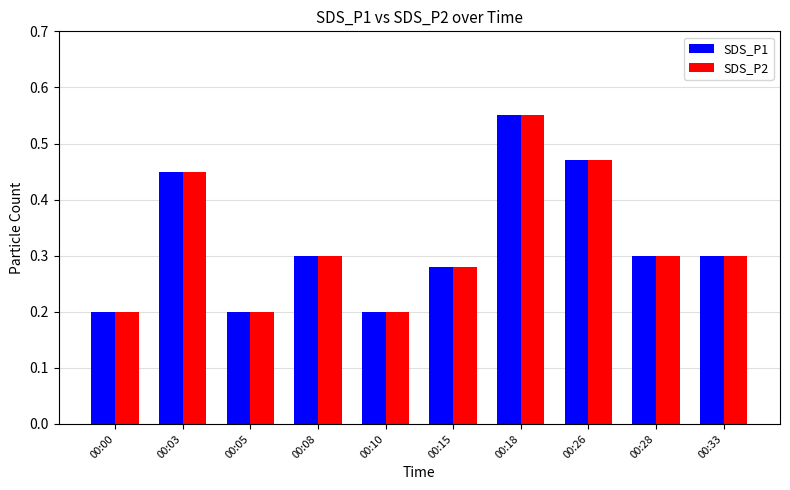

Is it true that SDS_P2 equals 0.2 at 00:18?

False